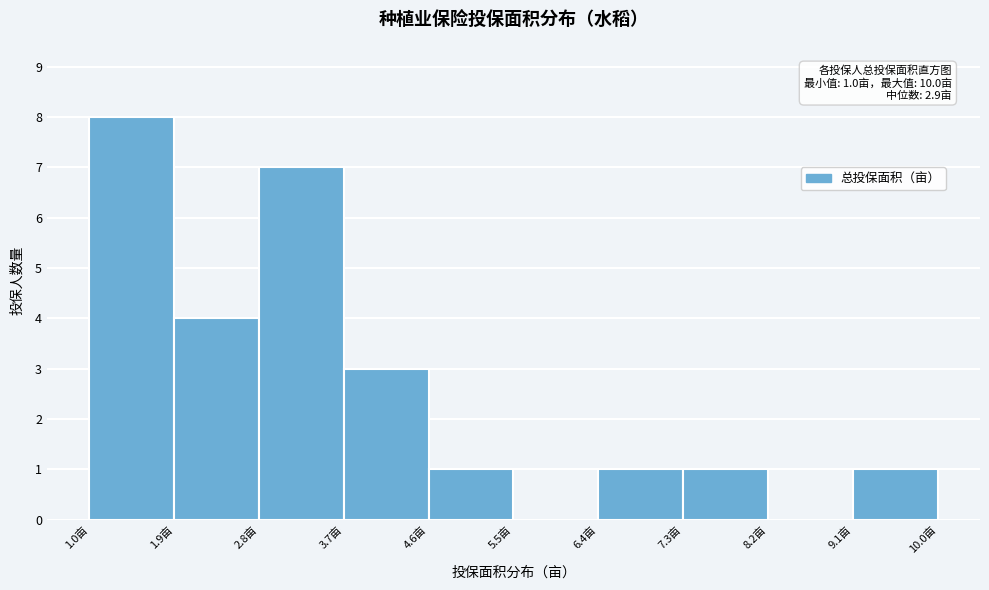

Which range on the x-axis has the tallest bar?

1.0 to 1.9